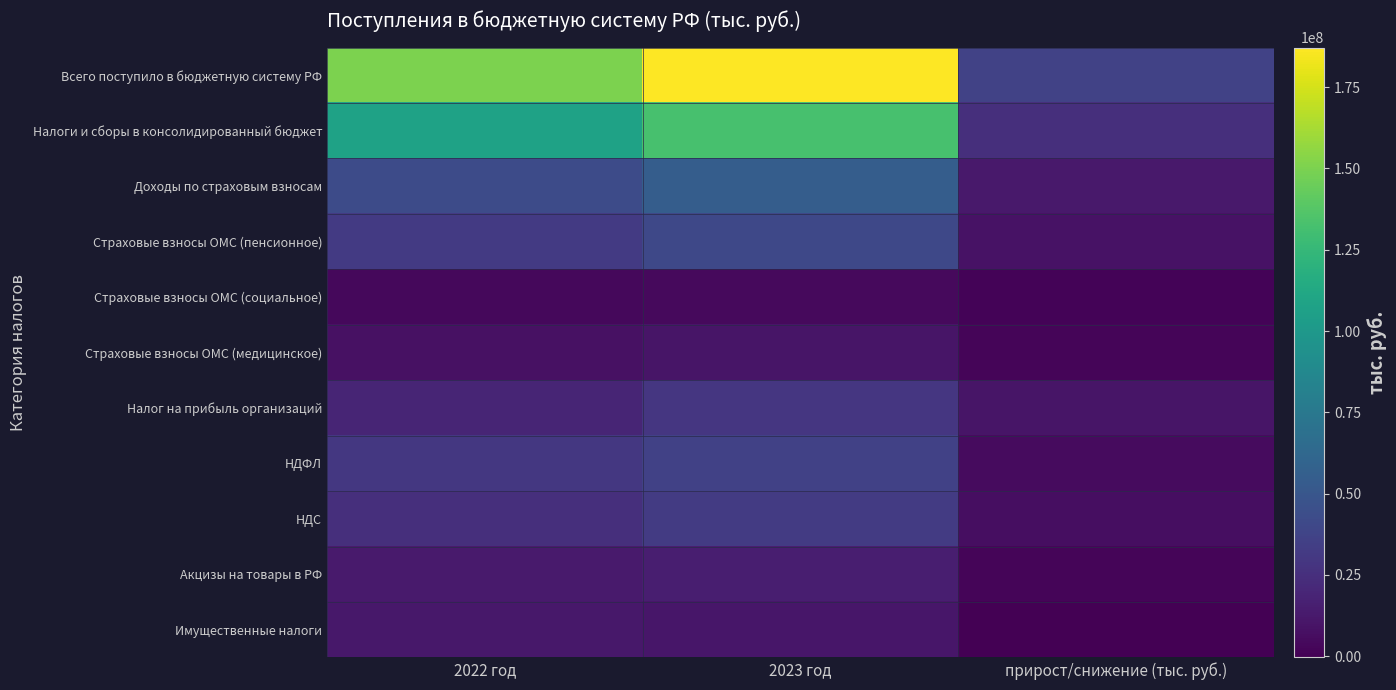

Between 2023 год and 2022 год, which is larger?

2023 год